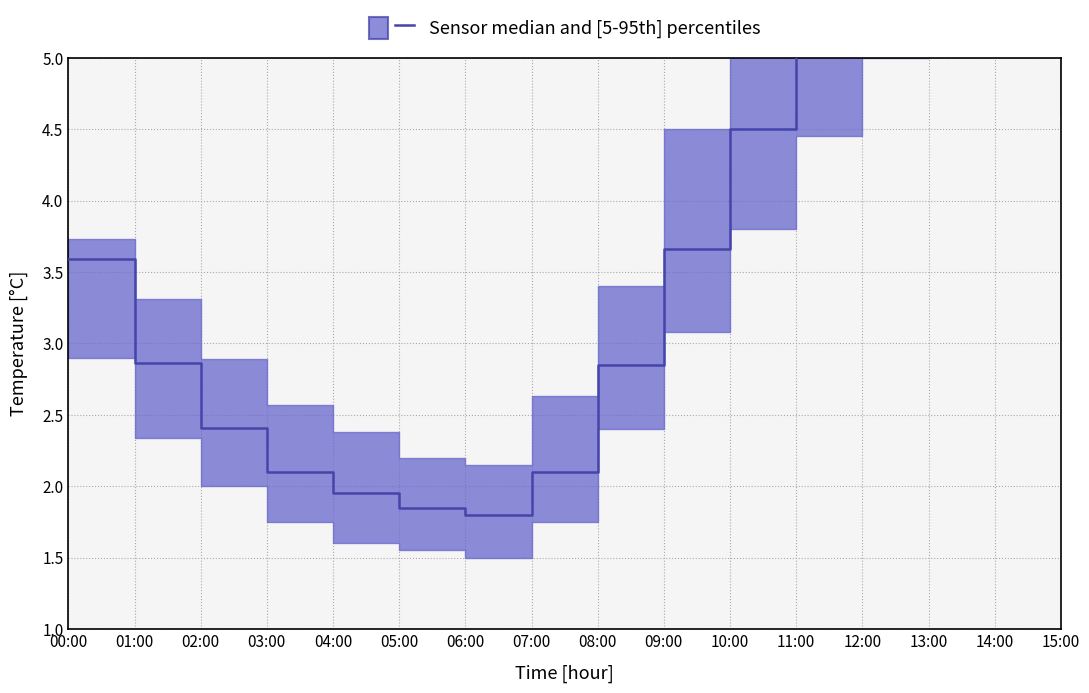

Between 05:00 and 07:00, which is larger?

07:00